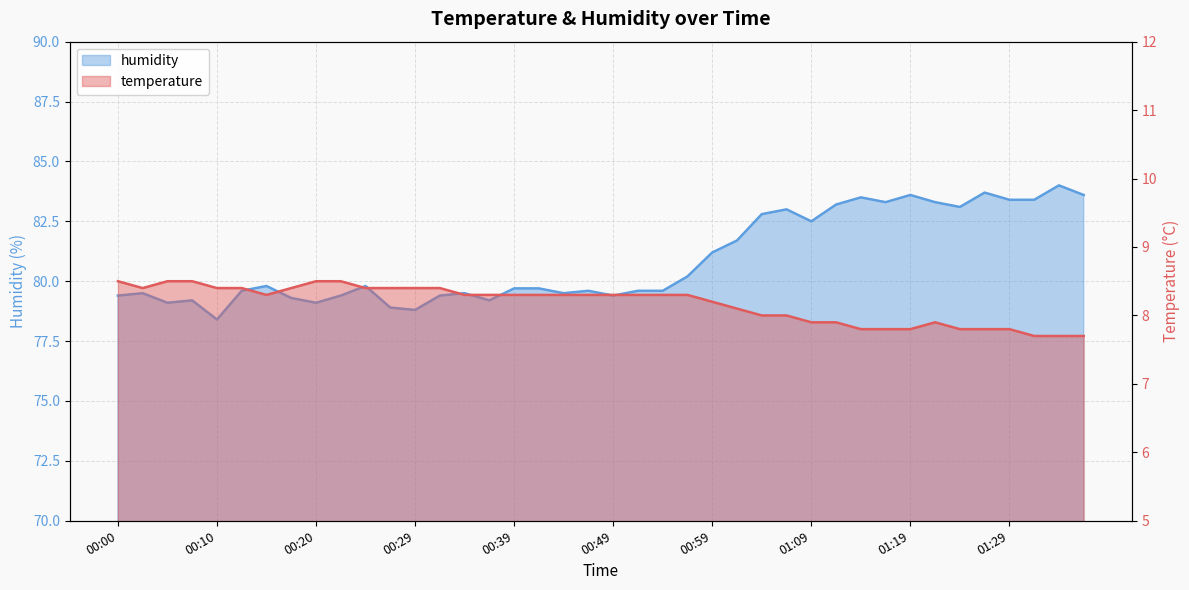

Where is temperature nearest to the value 8?

01:04